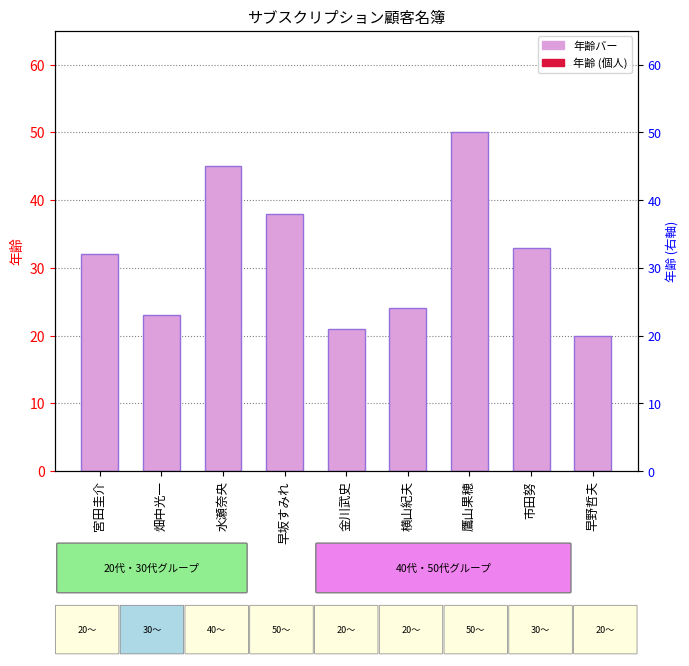

What is the difference between the maximum and minimum values?

30